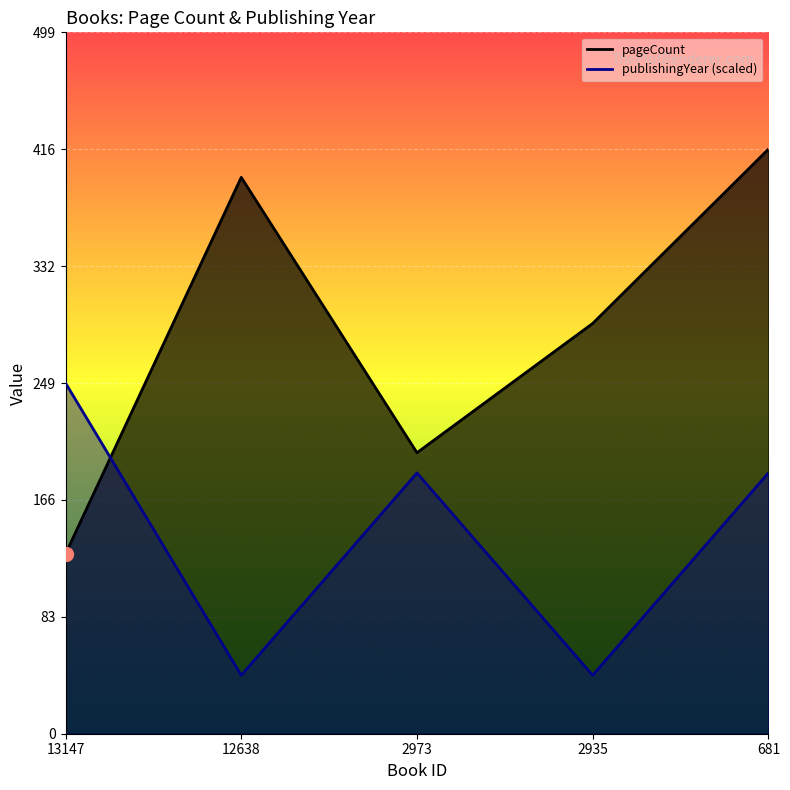

Where is the first local minimum for pageCount?

2973